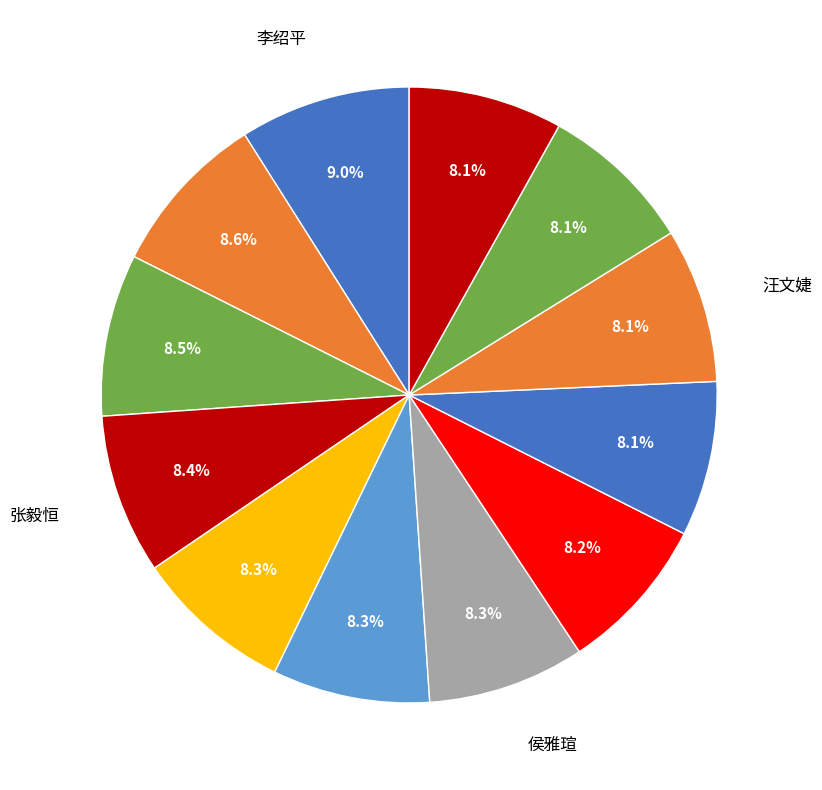

Rank the categories by value from highest to lowest.

李绍平, 郭赟, 薛一爽, 张毅恒, 张曚晓, 高金, 侯雅瑄, 郭伊芙, 刘志奇, 汪文婕, 孙姣, 田甜